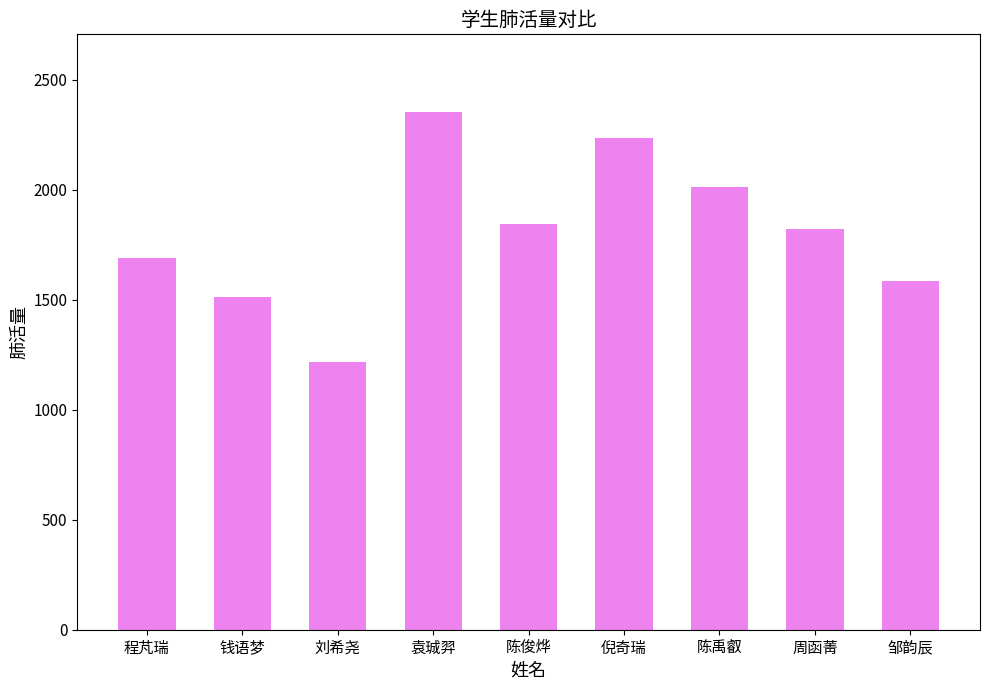

Is it true that the value at 刘希尧 is 1689?

False